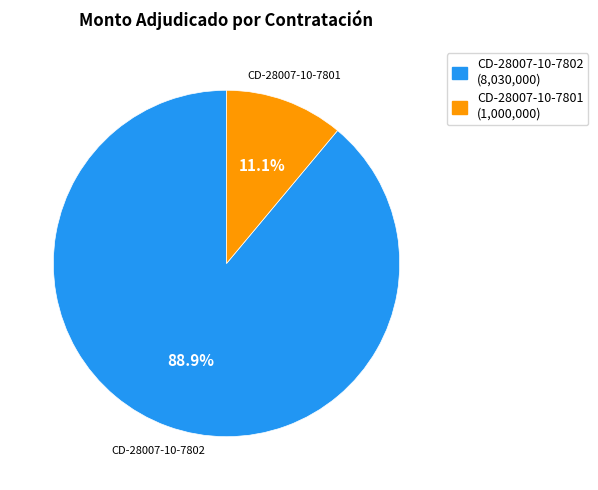

Does CD-28007-10-7802 account for over 50% of the chart?

Yes